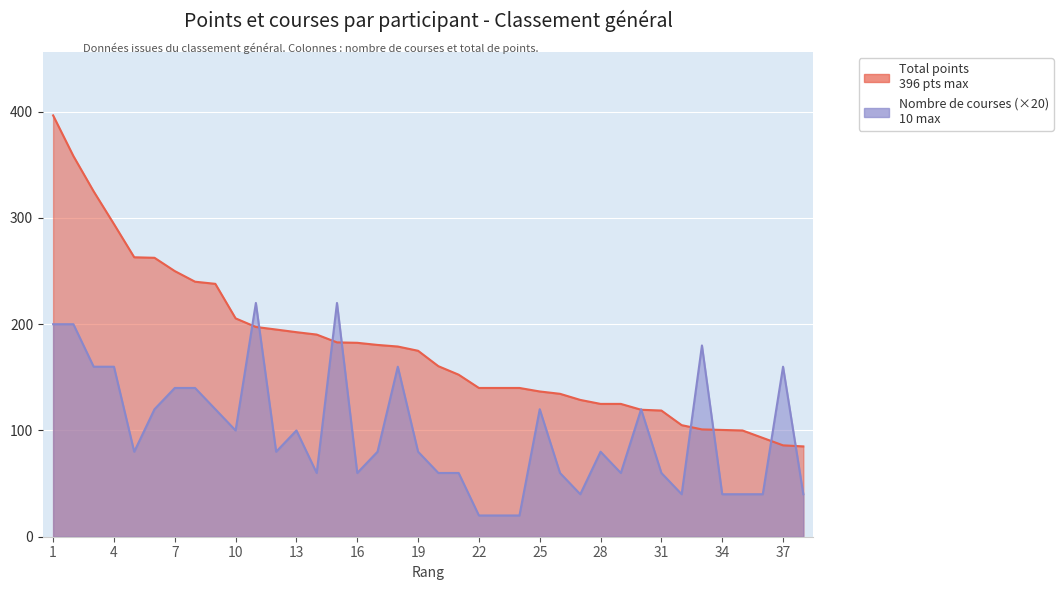

Between which two adjacent categories do Total points and Nombre de courses first intersect?

10 and 11